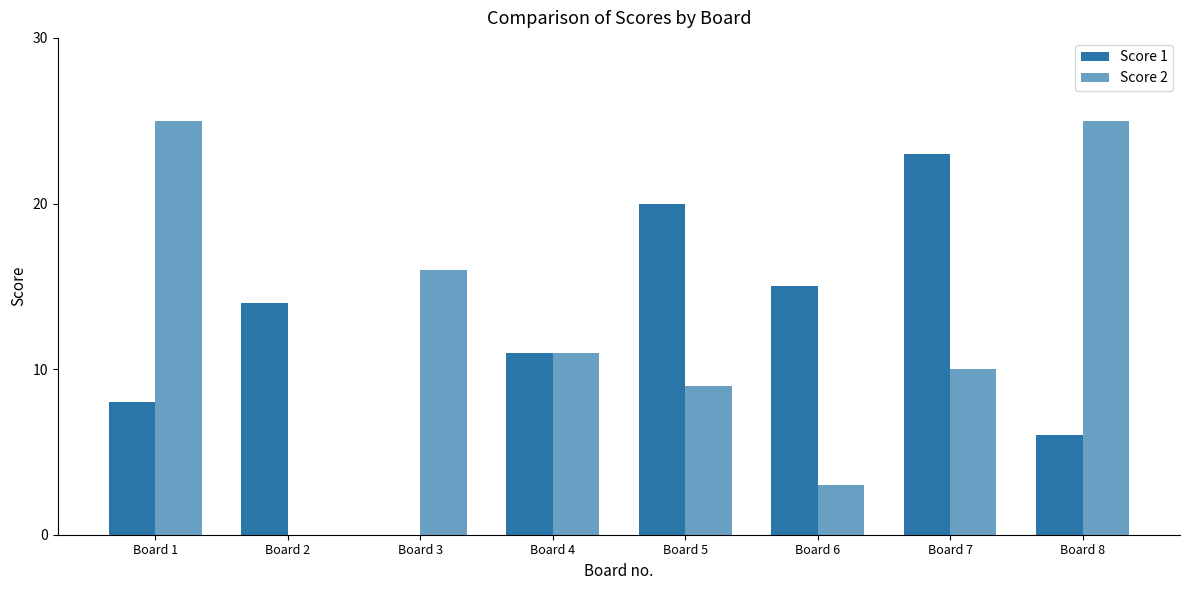

Reading left to right, what are all the values shown in this chart?

Score 1: 8	14	0	11	20	15	23	6
Score 2: 25	0	16	11	9	3	10	25